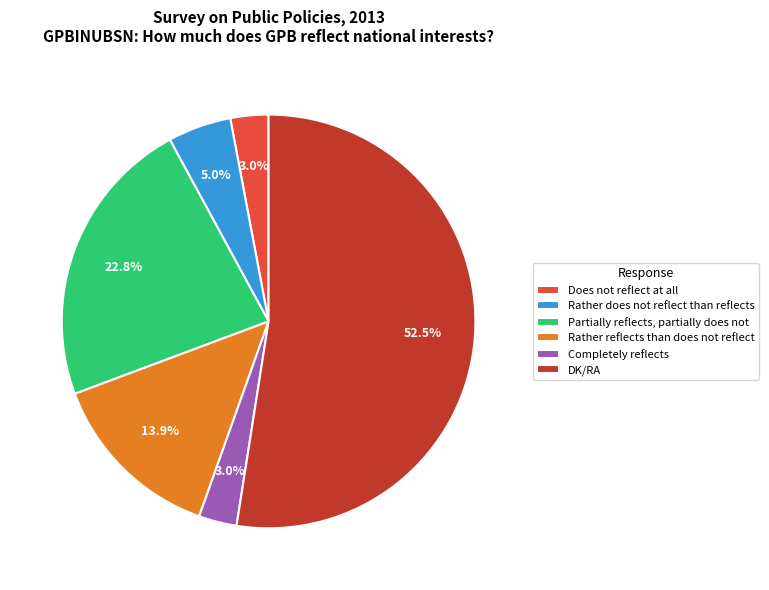

To the nearest percent, what is the difference between the Partially reflects, partially does not and Completely reflects slice percentages?

20%